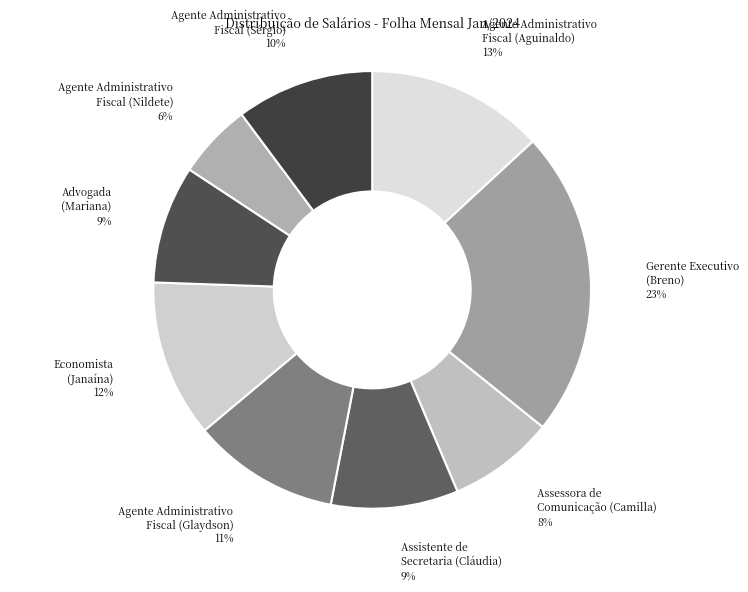

Does any single category account for the majority?

No